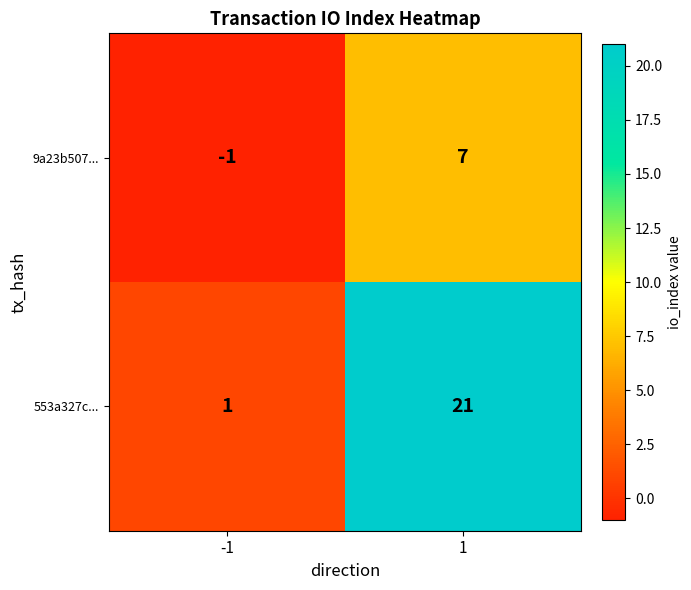

How many categories are shown in the chart?

2